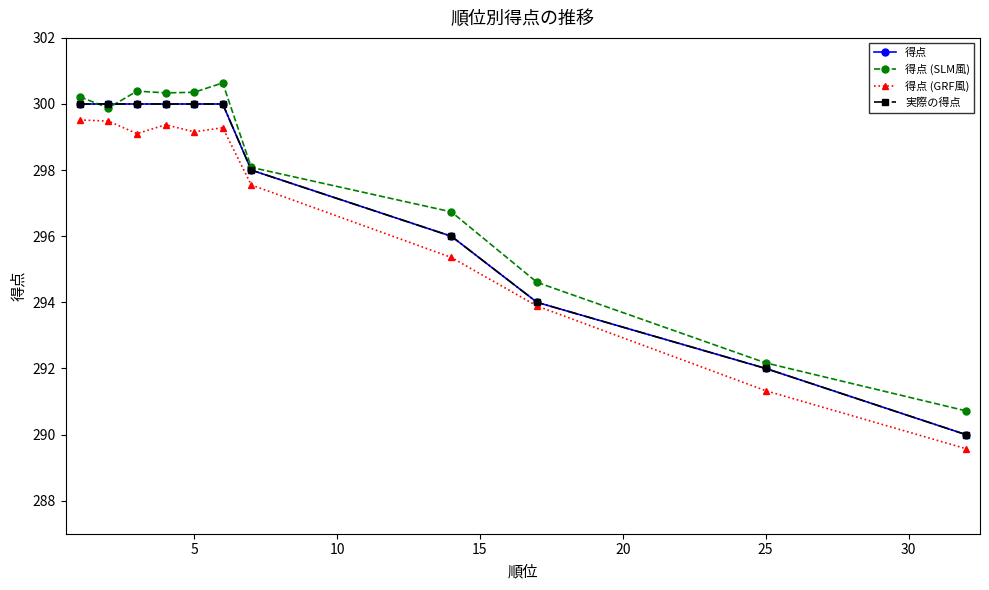

What is the average value of the 得点 (SLM風) series?

297.6